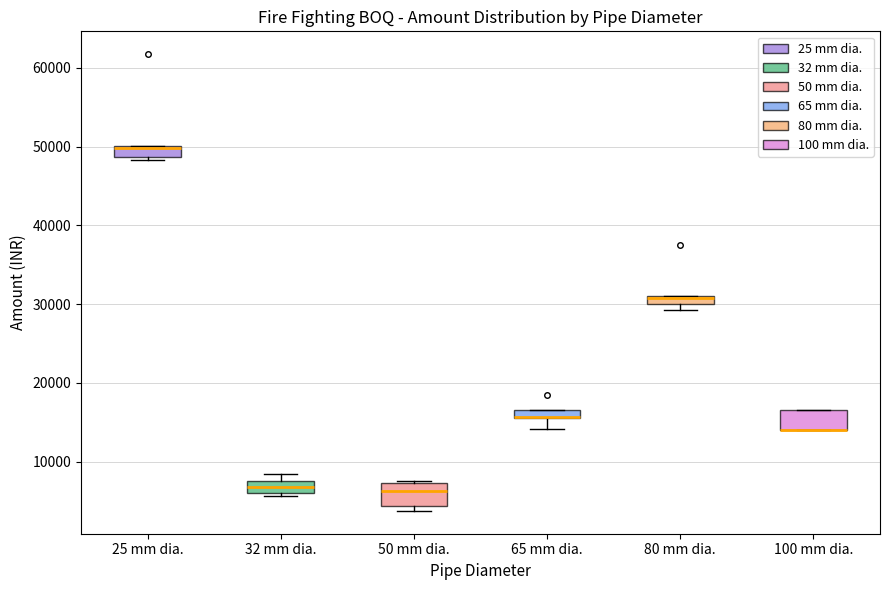

Where is the upper edge of the box for 50 mm dia. on the y-axis? The values are not printed on the chart, so give them approximately, as read against the axis.

7000